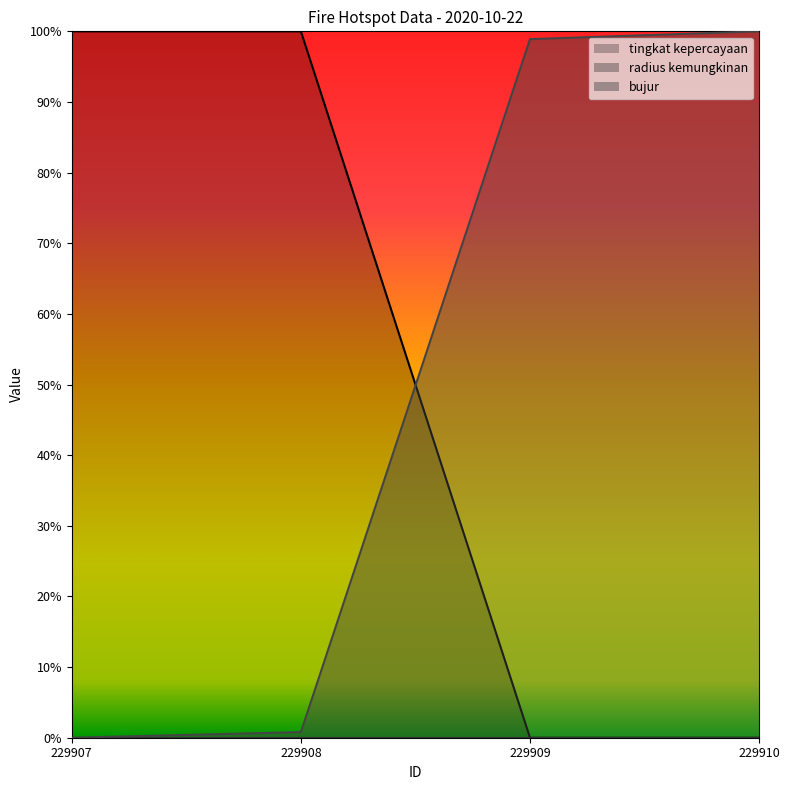

How many intersections are there between bujur and tingkat kepercayaan?

1